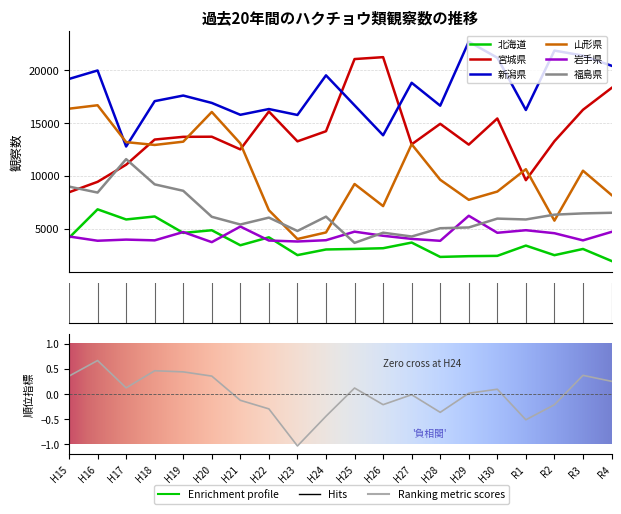

At which label does 新潟県 first exceed 17588?

H15